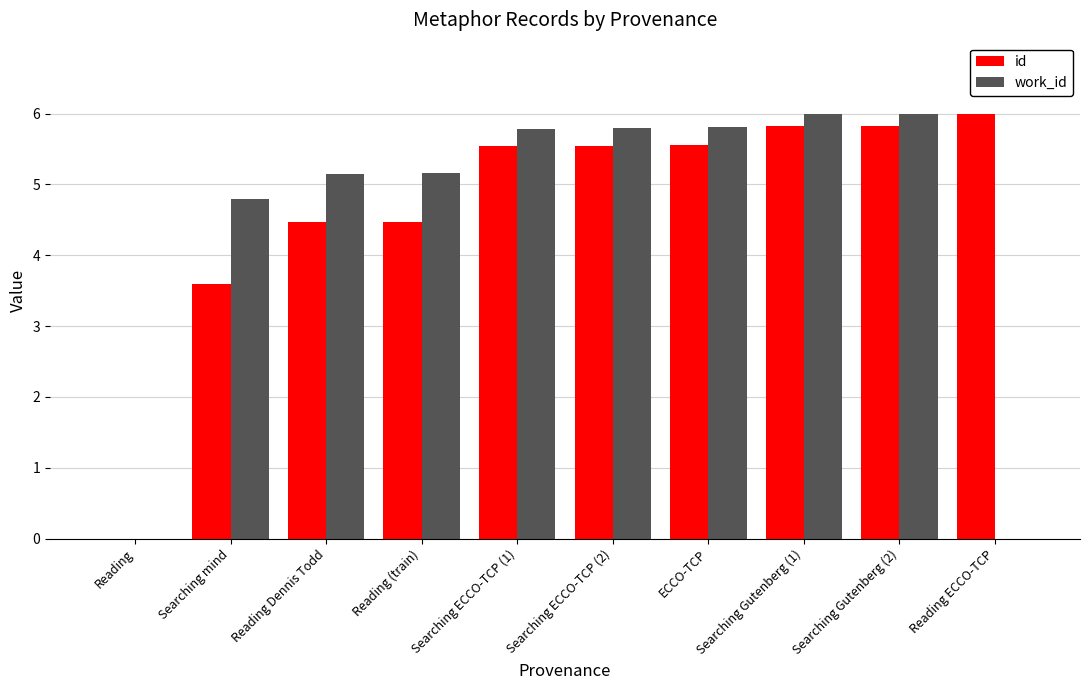

Where is work_id nearest to the value 3?

Searching mind